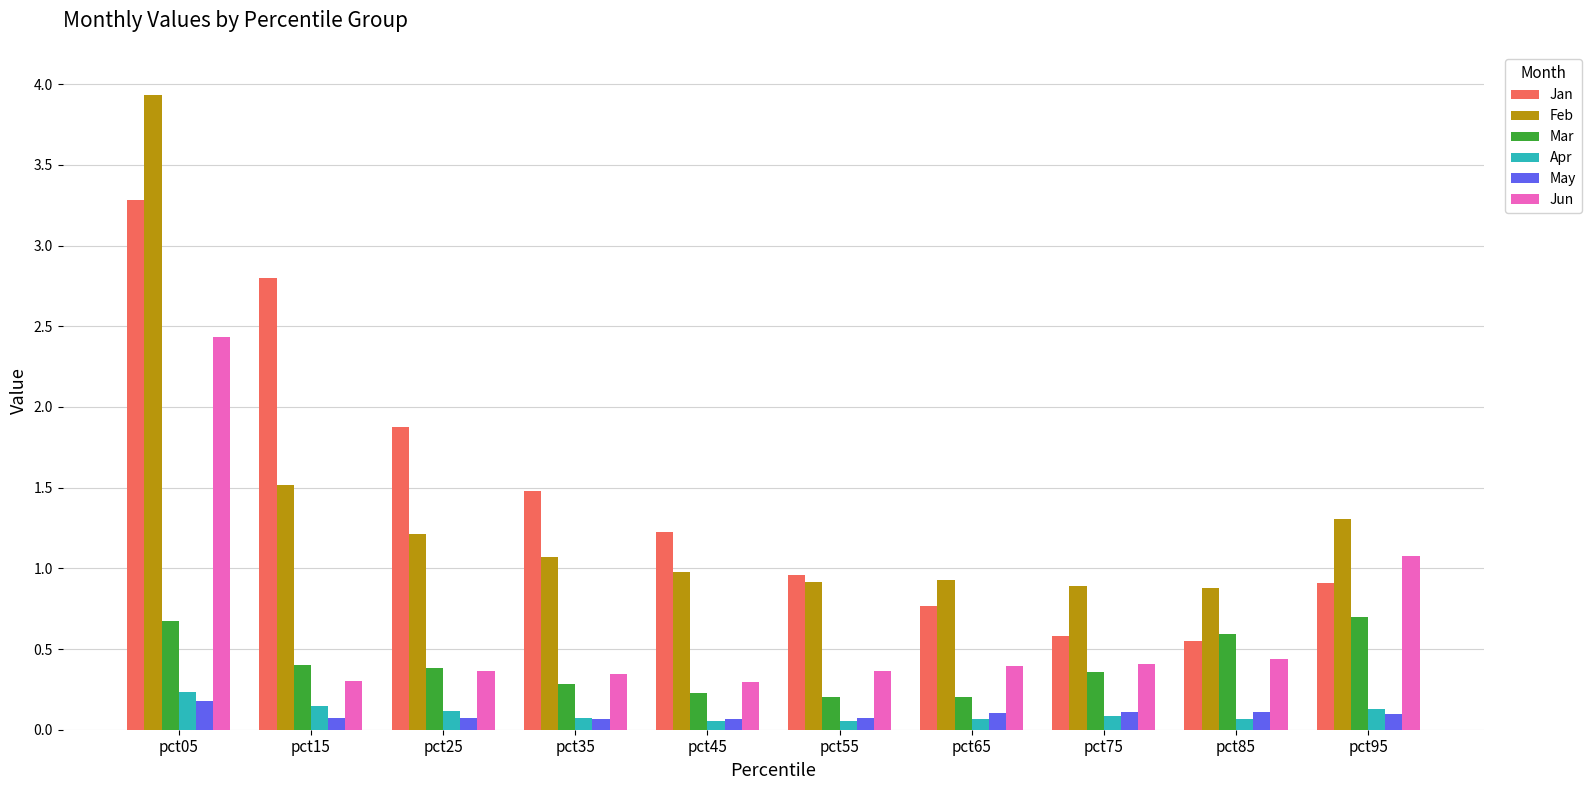

Is it true that Jun equals 0.2 at pct35?

False